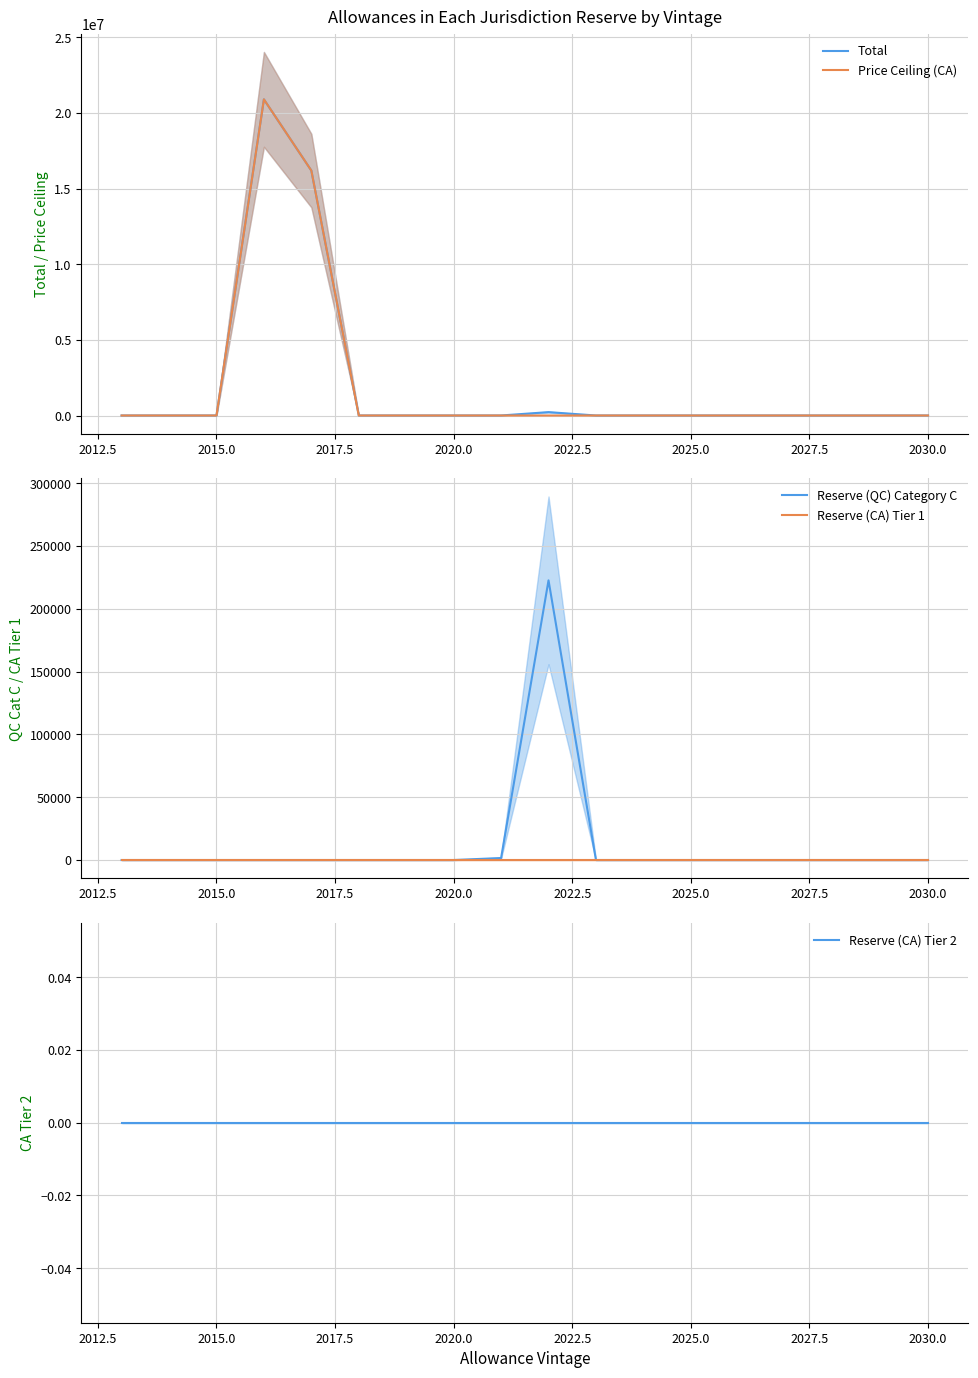

What is the average value of the Reserve (QC) Category C series?

12459